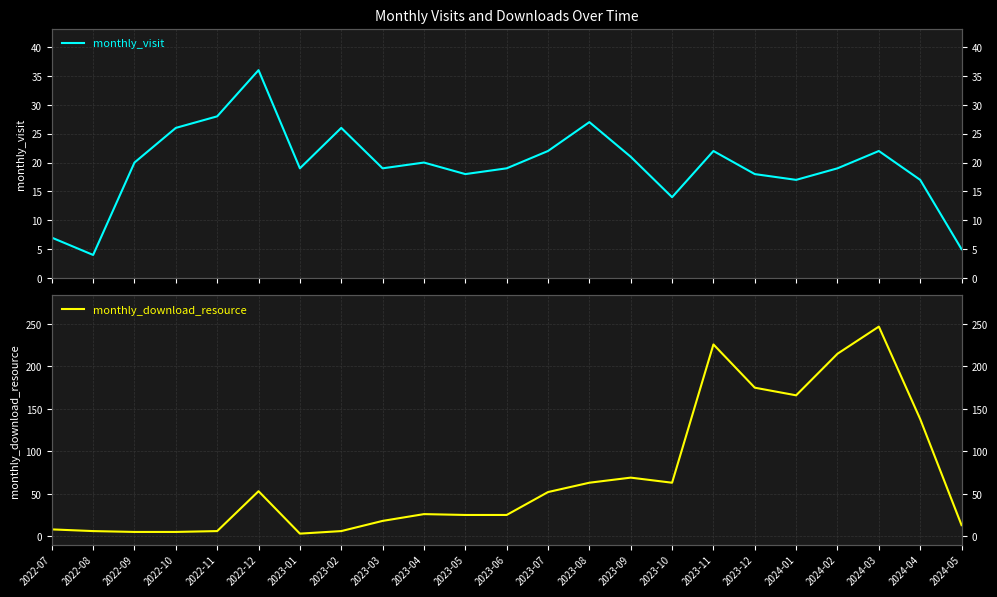

At which label does monthly_download_resource first exceed 26?

2022-12